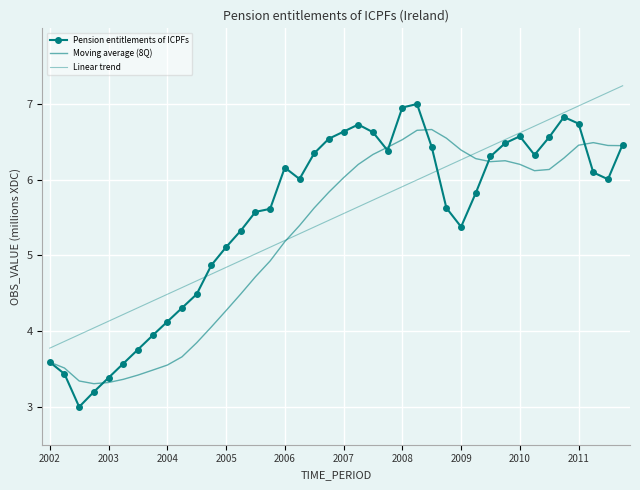

True or false: Moving average (8Q) has more than 0 points higher than both neighbors.

True